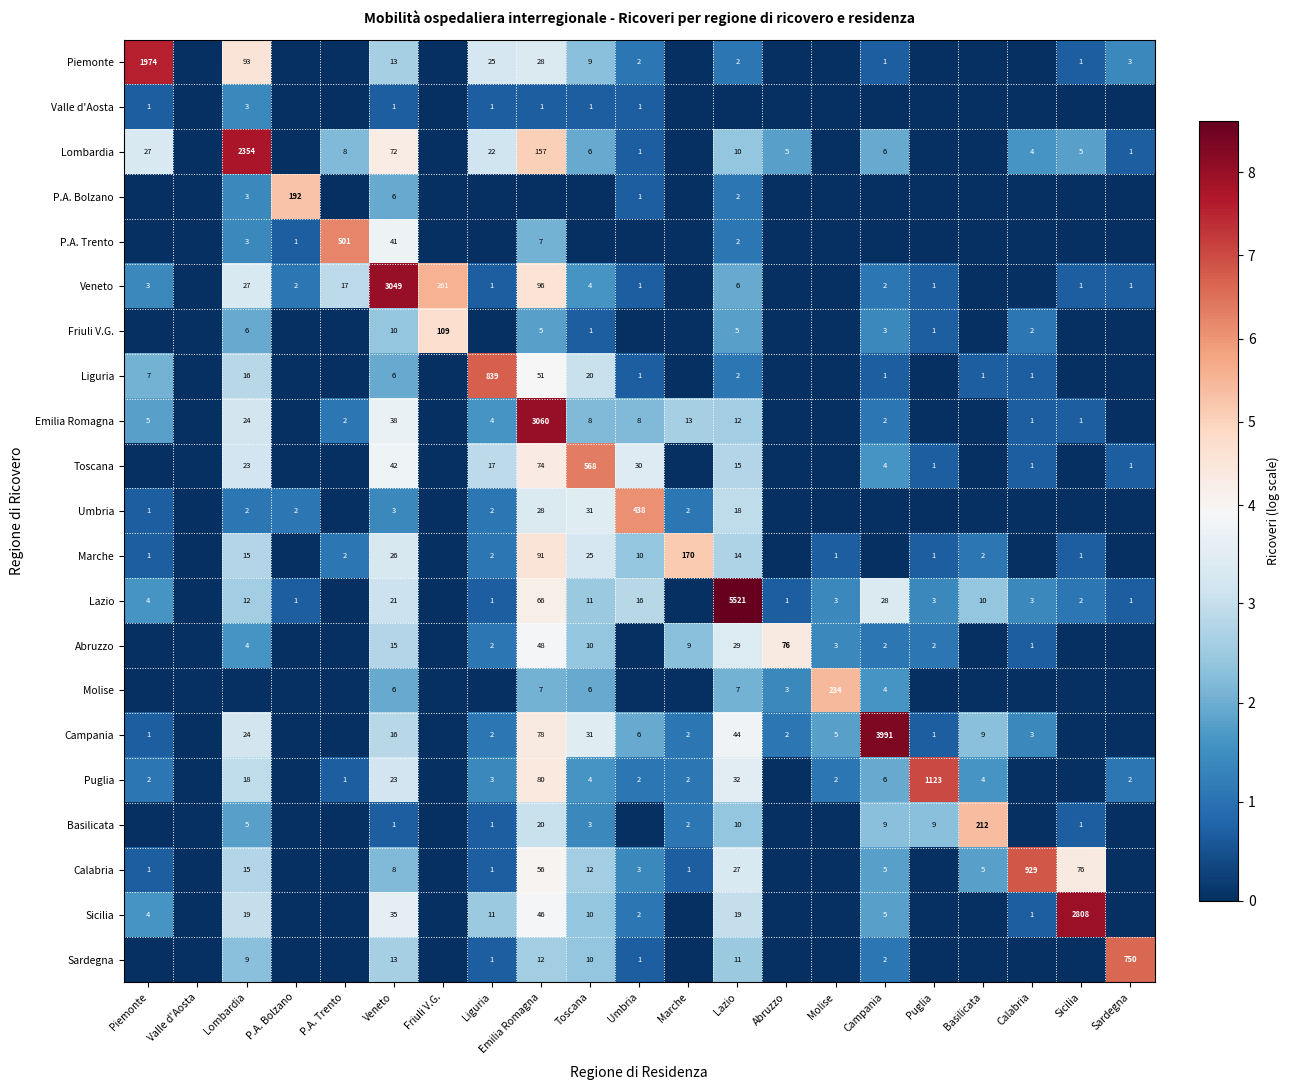

The value of Toscana at Umbria is 30. True or false?

True